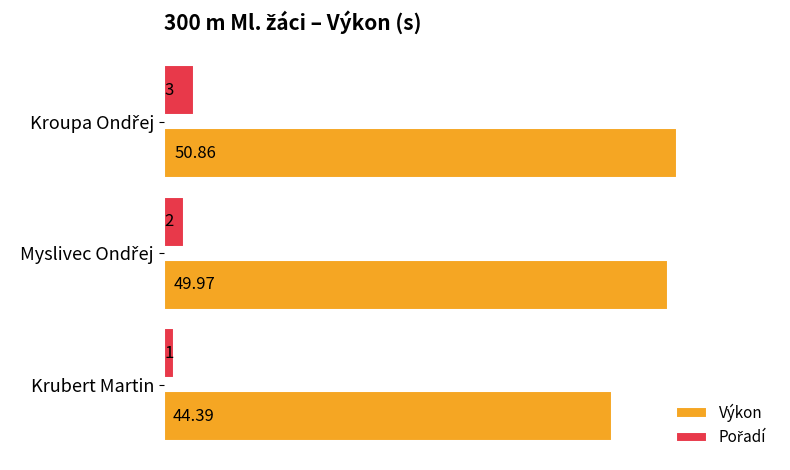

Which series has the largest range (max minus min)?

Výkon